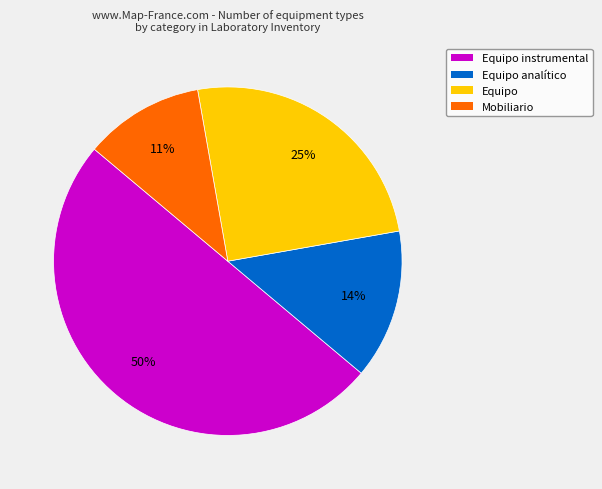

To the nearest percent, what percentage of the pie is Equipo?

25%